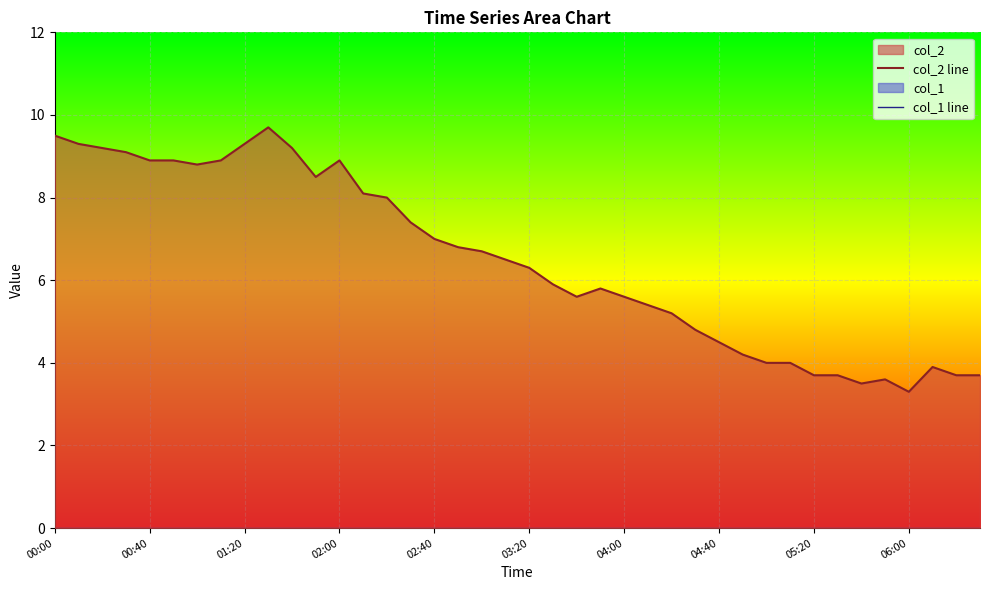

What are all the series names shown in the legend?

col_2 line, col_1 line